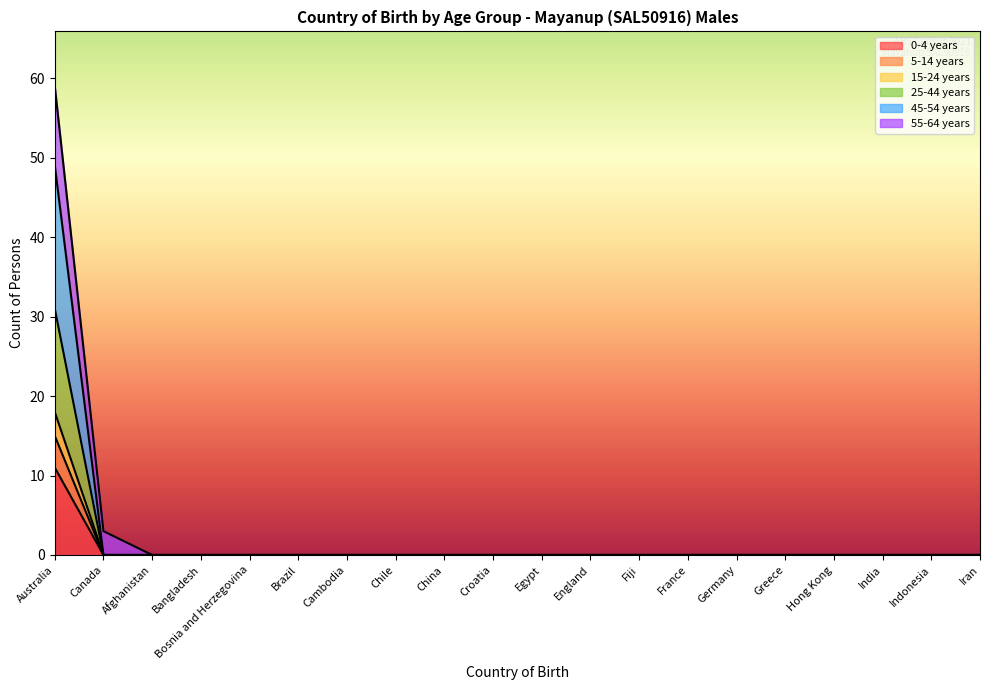

Is it true that 0-4 years equals 0 at Bangladesh?

True